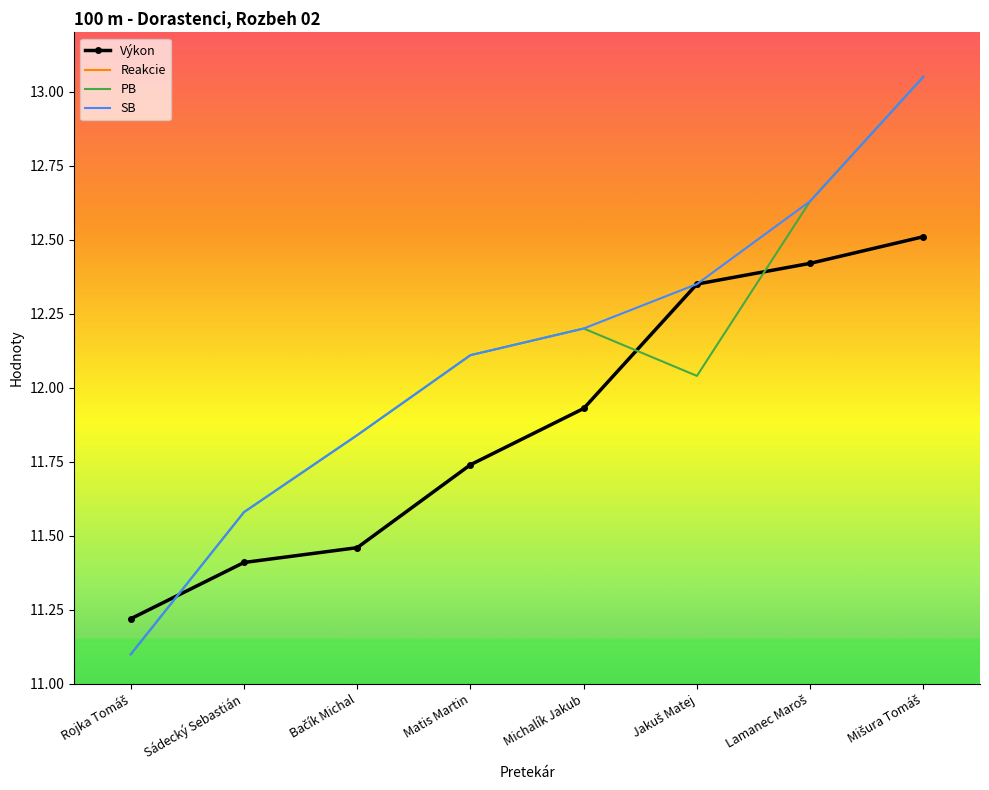

What is the value of the PB point at the 2nd from the left?

11.6